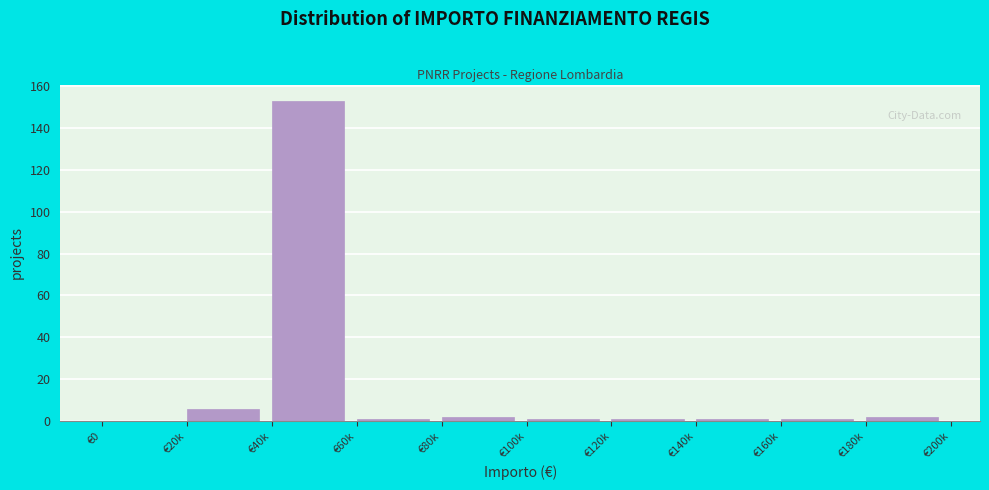

Reading right to left, what are all the values shown in this chart?

€180k=2	€160k=1	€140k=1	€120k=1	€100k=1	€80k=2	€60k=1	€40k=153	€20k=6	€0=0